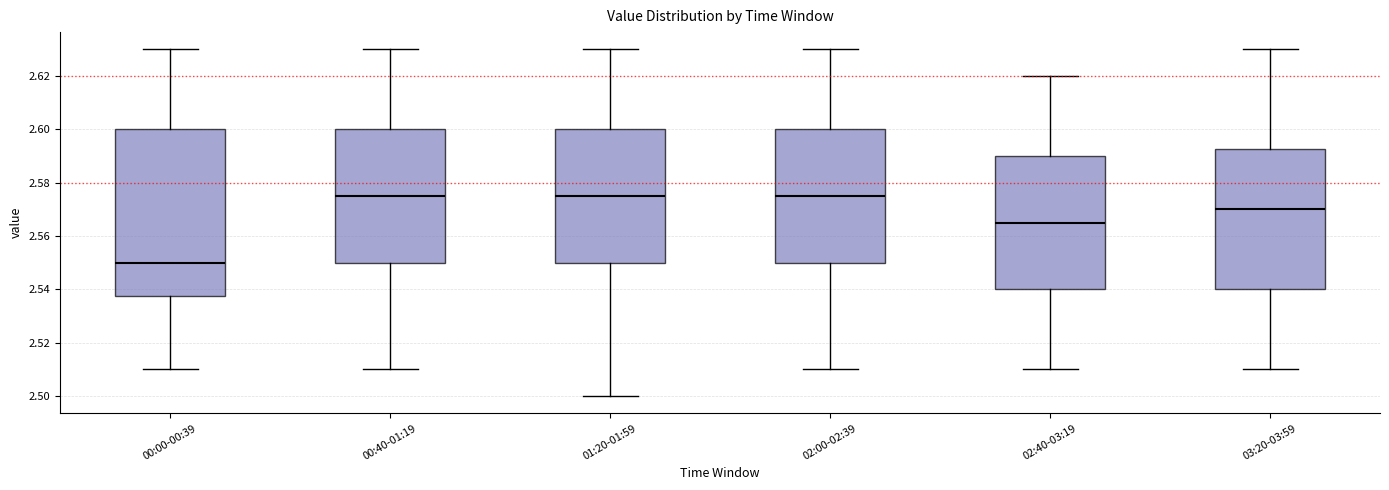

Reading left to right, read every box against the y-axis: the position of its median line, the range the box covers, and the ends of its whiskers. The values are not printed on the chart, so give them approximately, as read against the axis.

00:00-00:39: median 2.550, box 2.538 to 2.600, whiskers 2.510 to 2.630
00:40-01:19: median 2.576, box 2.550 to 2.600, whiskers 2.510 to 2.630
01:20-01:59: median 2.576, box 2.550 to 2.600, whiskers 2.500 to 2.630
02:00-02:39: median 2.576, box 2.550 to 2.600, whiskers 2.510 to 2.630
02:40-03:19: median 2.566, box 2.540 to 2.590, whiskers 2.510 to 2.620
03:20-03:59: median 2.570, box 2.540 to 2.592, whiskers 2.510 to 2.630